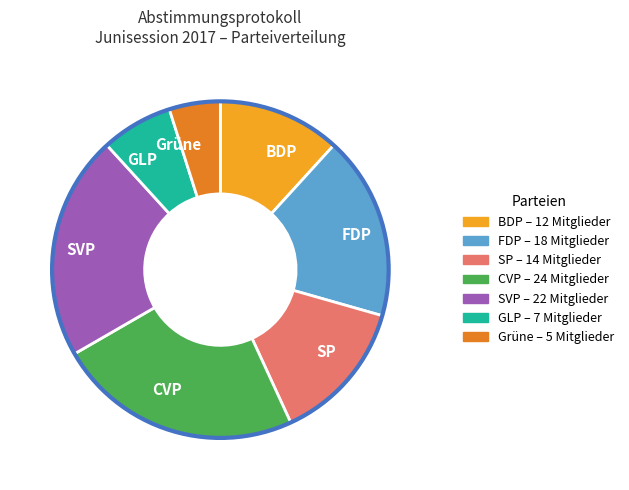

Is there a majority slice in this chart?

No